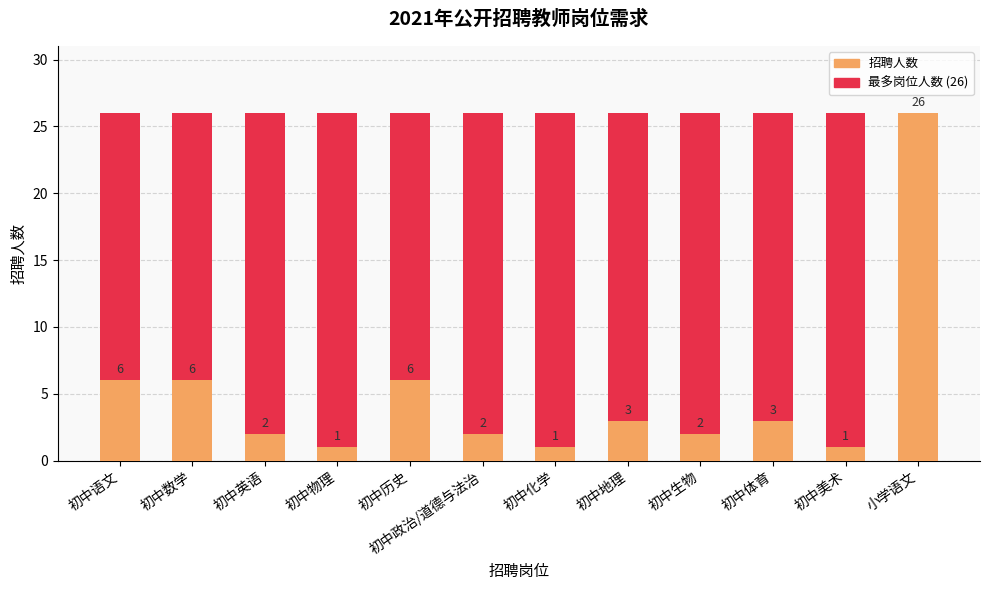

What is the difference between the 招聘人数 values at 初中地理 and 初中生物?

1